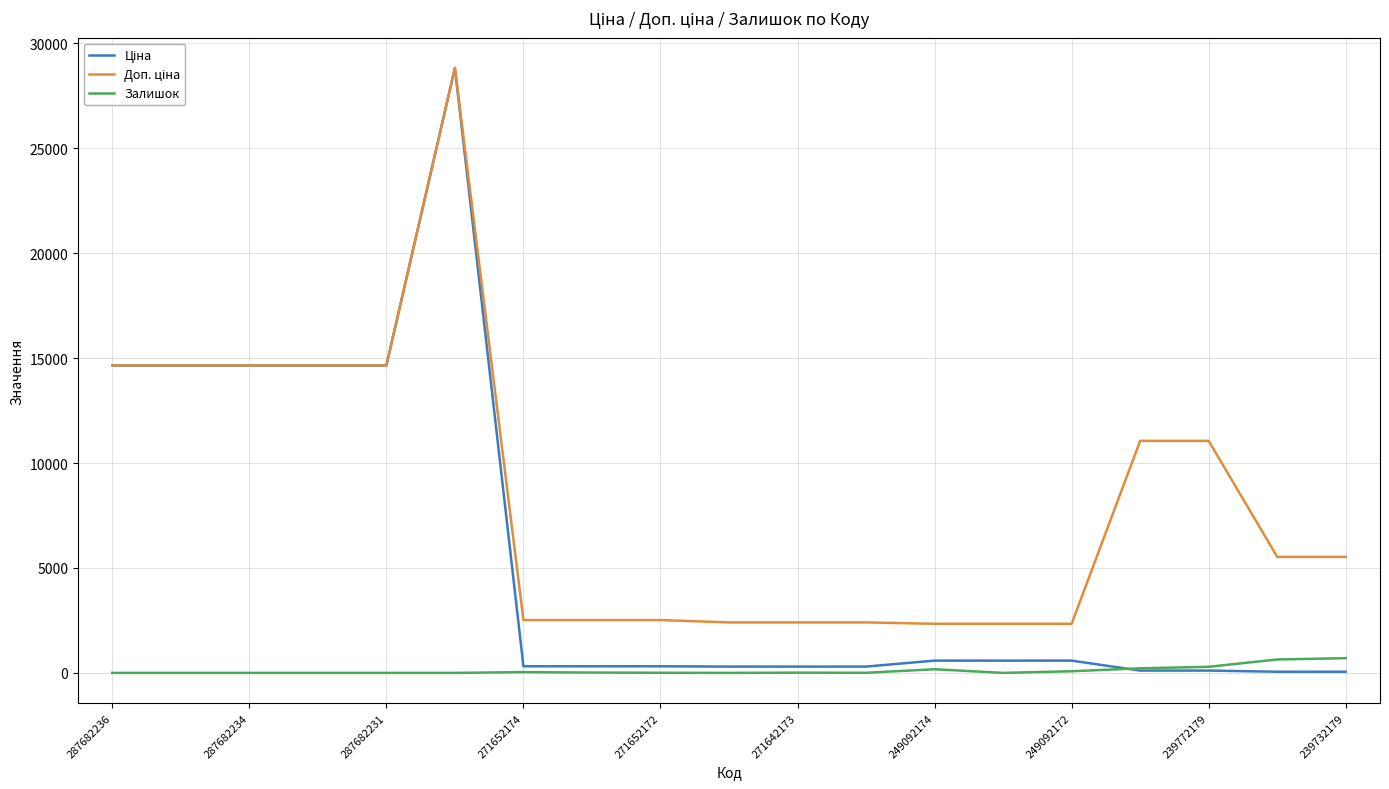

What is the maximum value shown in the chart?

28821.8